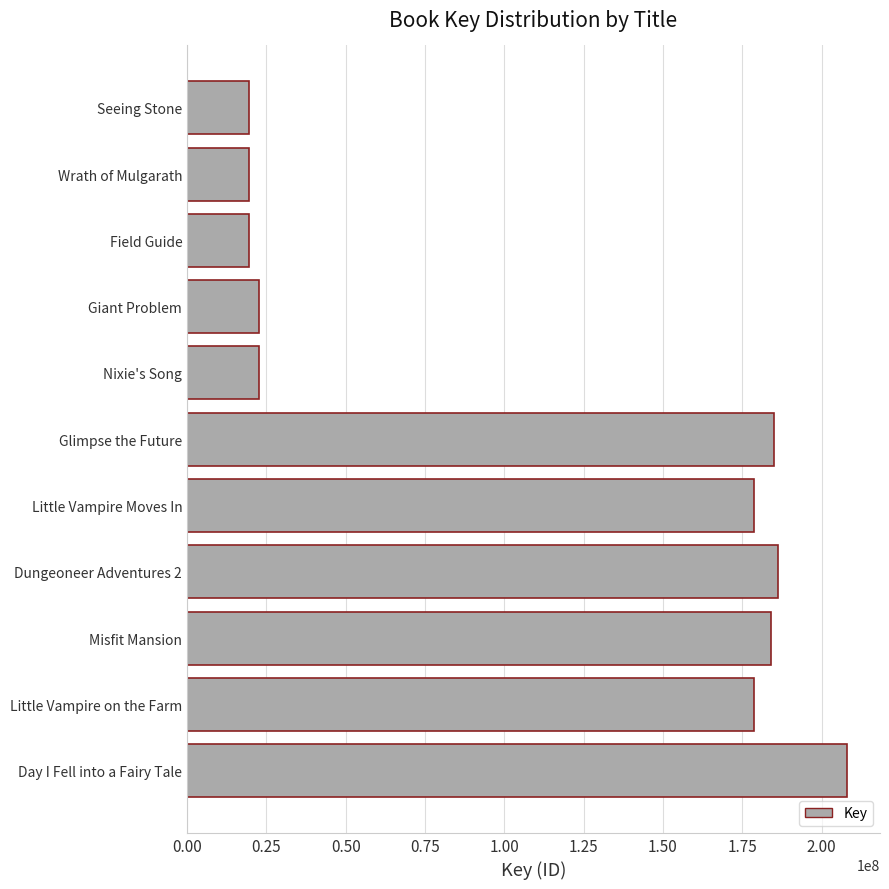

Where is the data nearest to the value 113800350?

Little Vampire Moves In